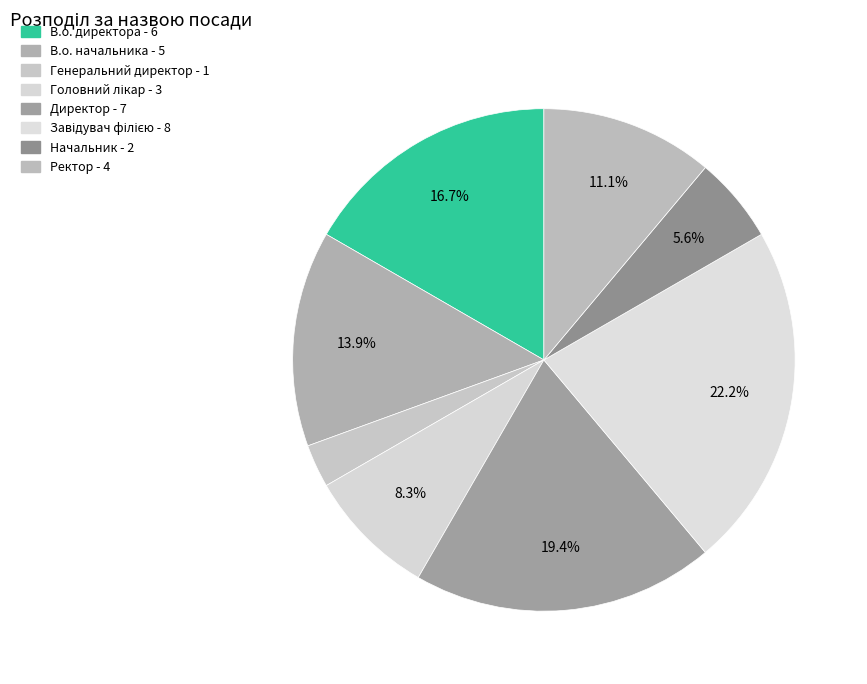

Count the number of slices in the pie.

8